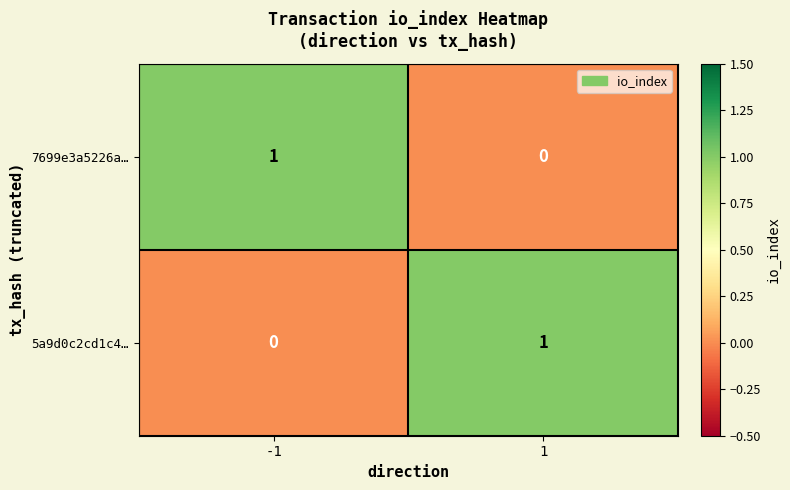

List the labels in order of 7699e3a5226a… value, largest first.

-1, 1